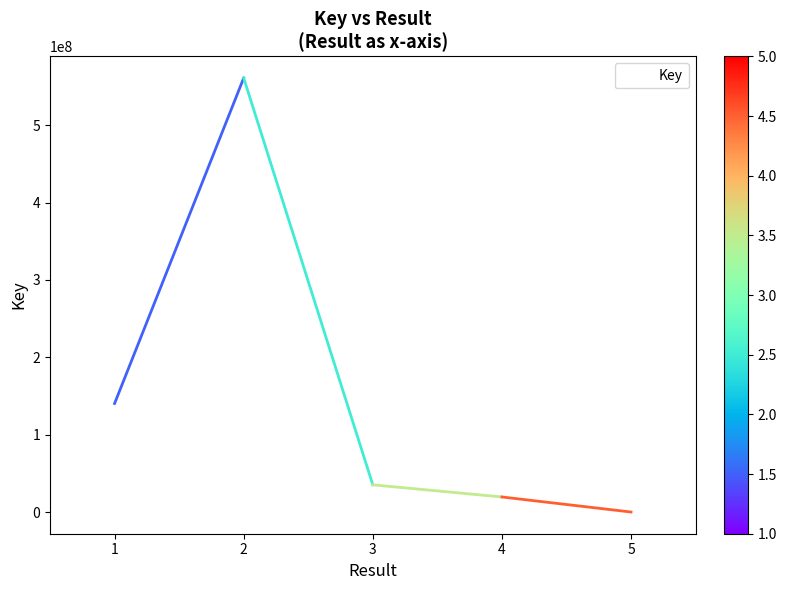

List the labels in order of value, smallest first.

5, 4, 3, 1, 2